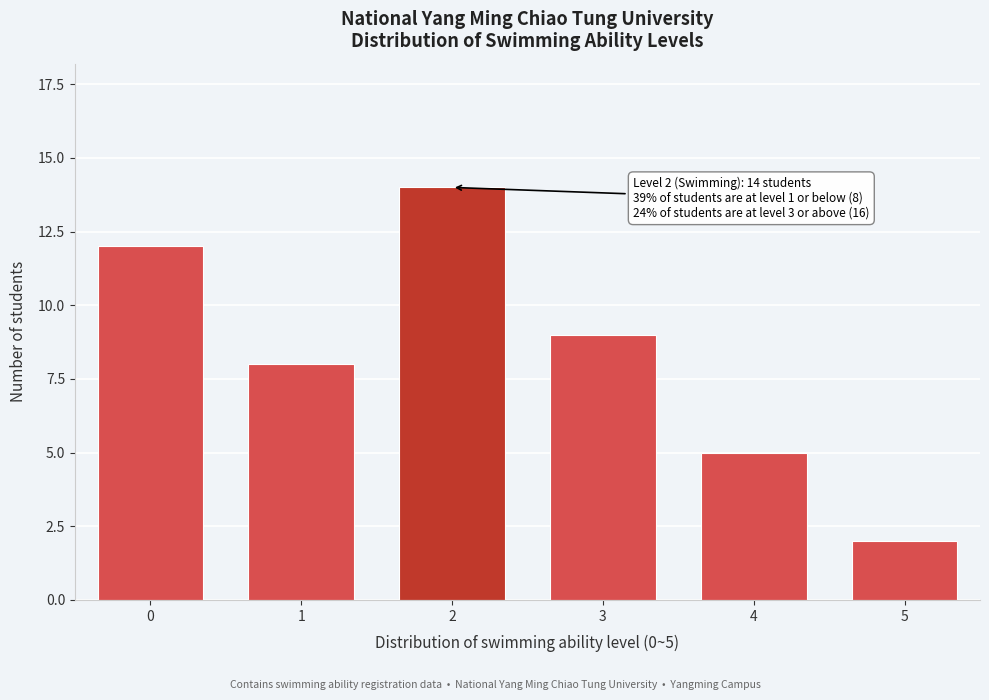

Reading left to right, what are all the values shown in this chart?

0=12	1=8	2=14	3=9	4=5	5=2